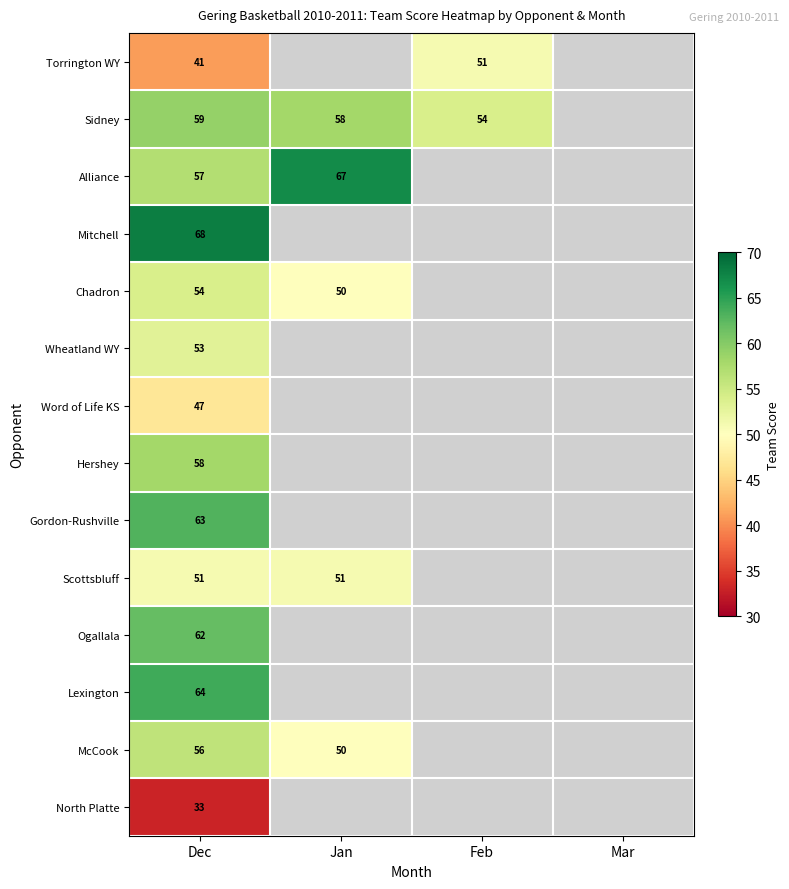

At which category is the sum across all series the highest?

Dec